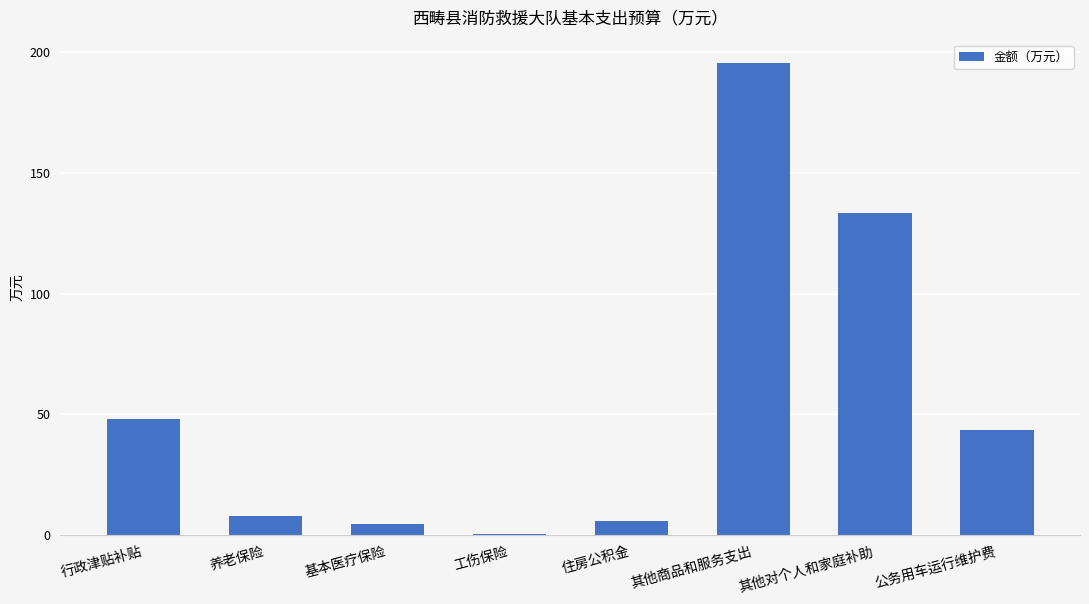

What is the difference between the values at 其他商品和服务支出 and 养老保险?

187.9